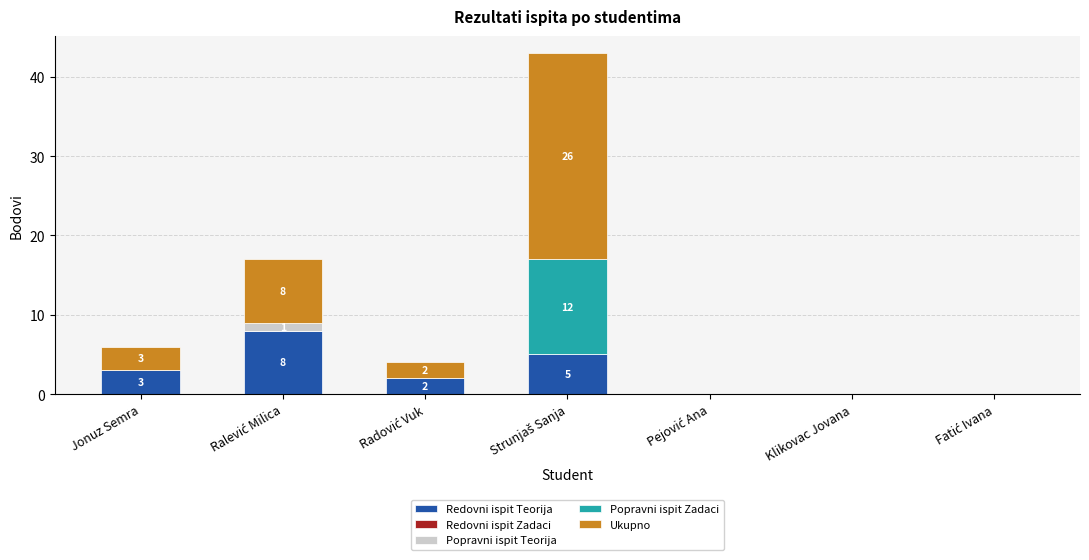

What is the sum of all Redovni ispit Teorija values?

18